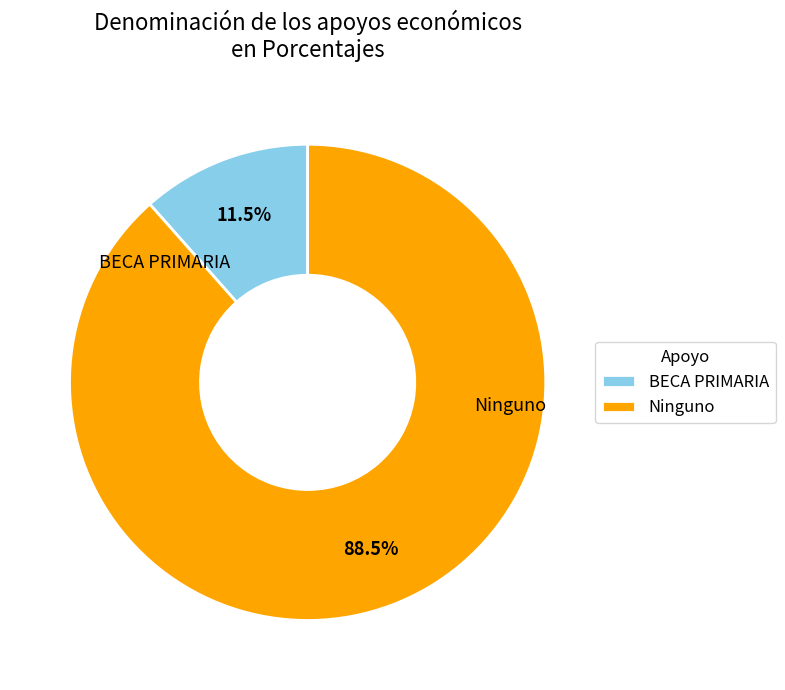

To the nearest percent, what is the difference between the BECA PRIMARIA and Ninguno slice percentages?

77%